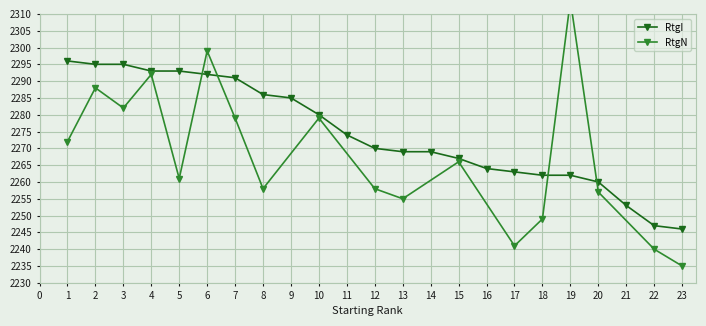

How many values are below 2270?

11